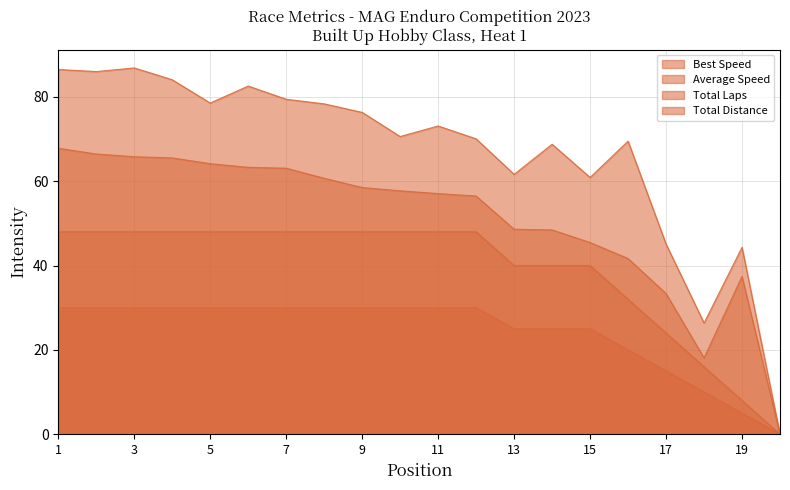

What is the maximum value for Best Speed?

86.9